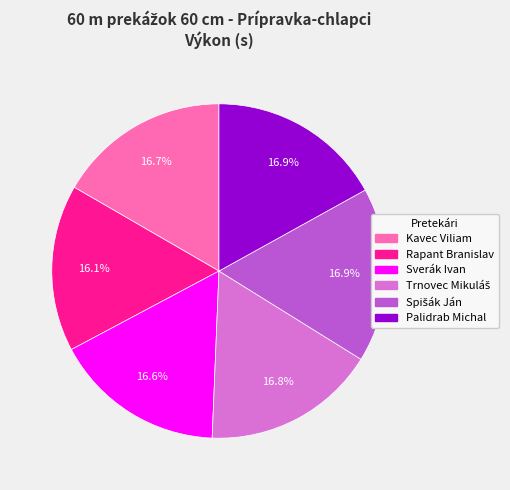

Is it true that Palidrab Michal is 17% of the pie?

True